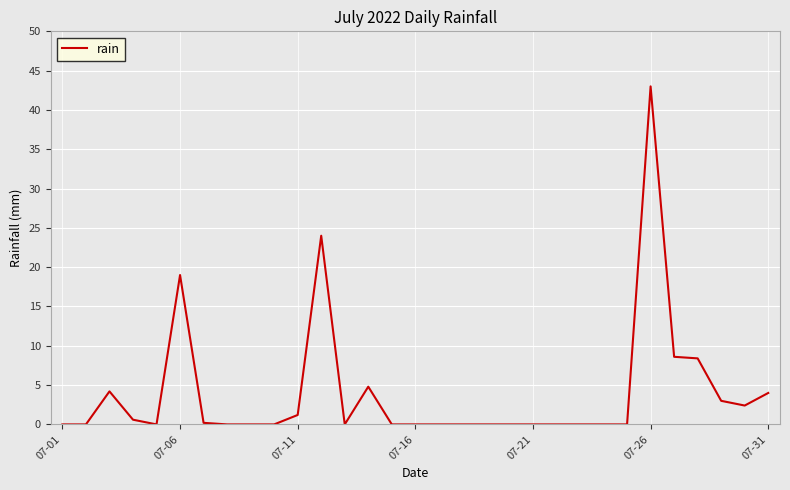

What is the difference between the maximum and minimum values?

43.0